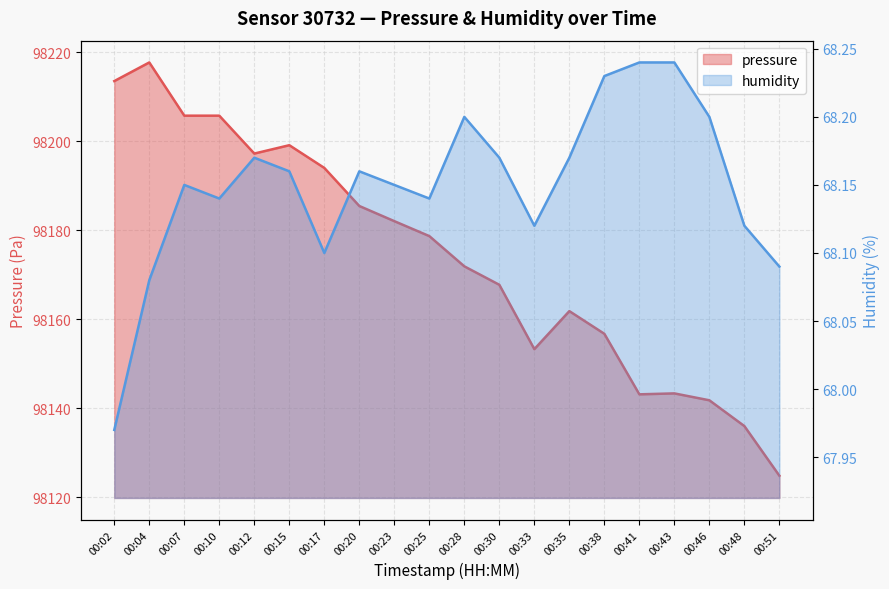

What is the maximum value for humidity?

68.2